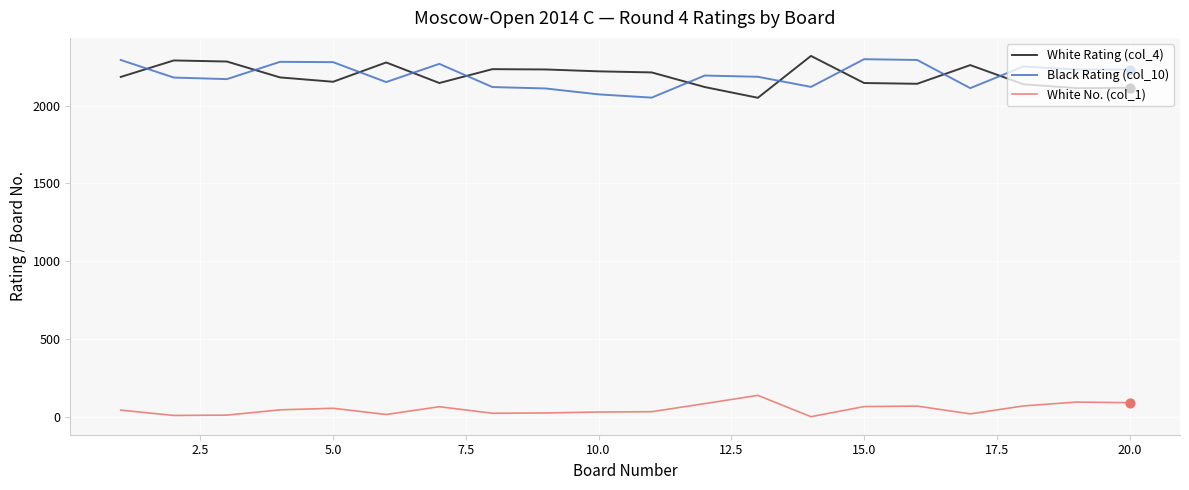

What are all the series names shown in the legend?

White Rating (col_4), Black Rating (col_10), White No. (col_1)